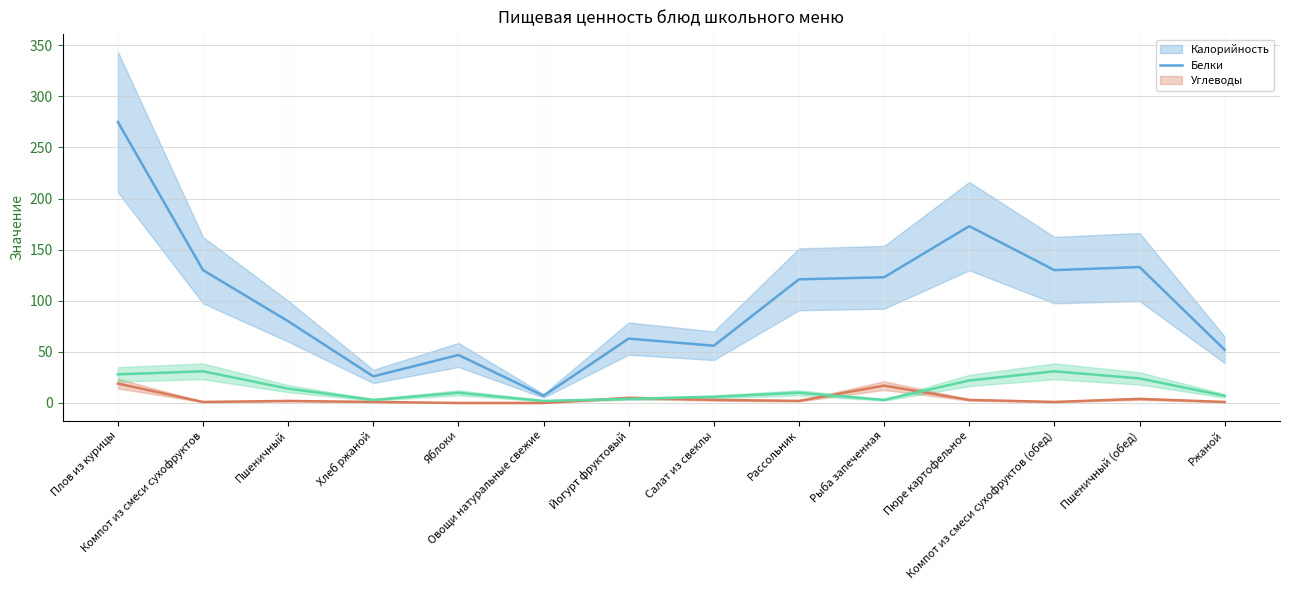

Which series has the largest range (max minus min)?

Калорийность (mean)